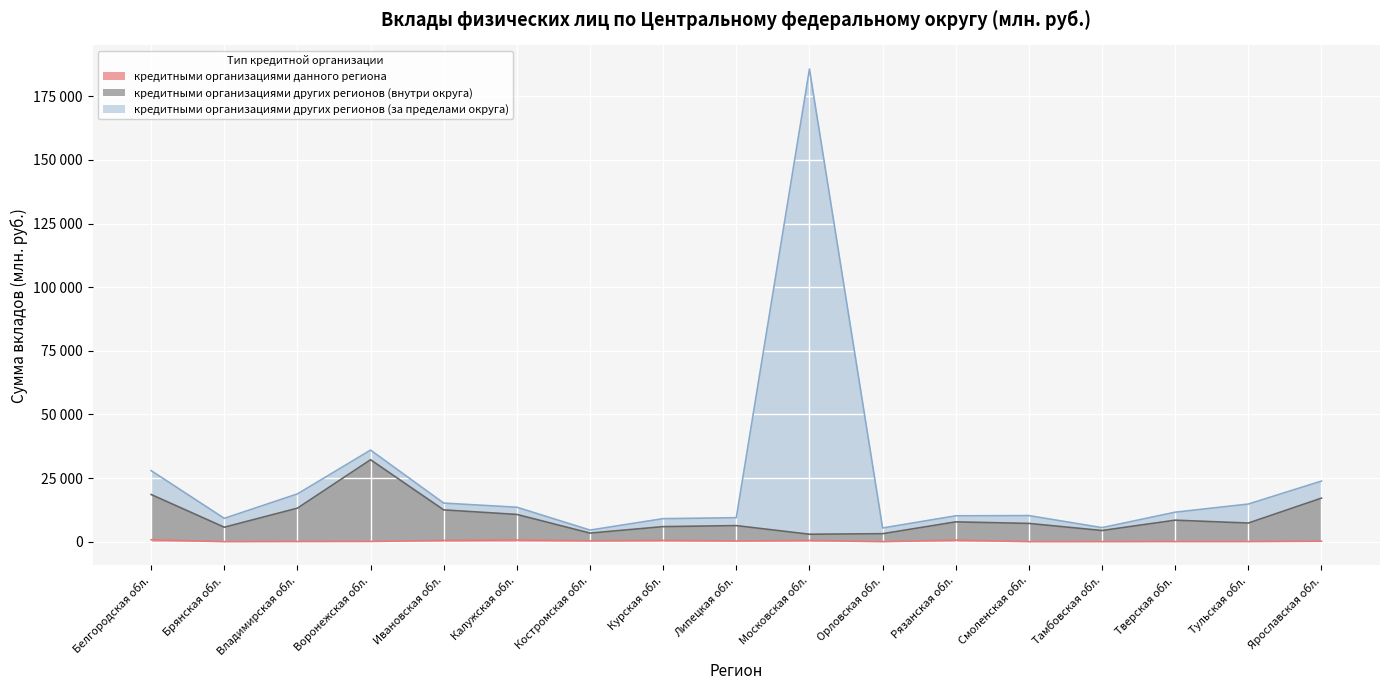

What is the sum of the кредитными организациями других регионов (за пределами округа) values at Калужская обл. and Костромская обл.?

18073